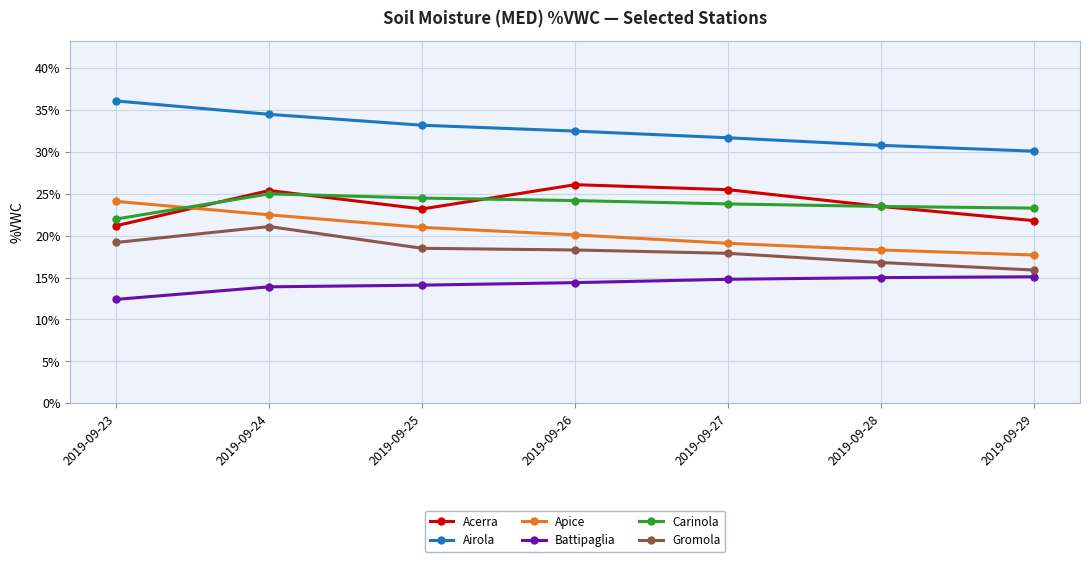

What is the sum of all Acerra values?

166.7